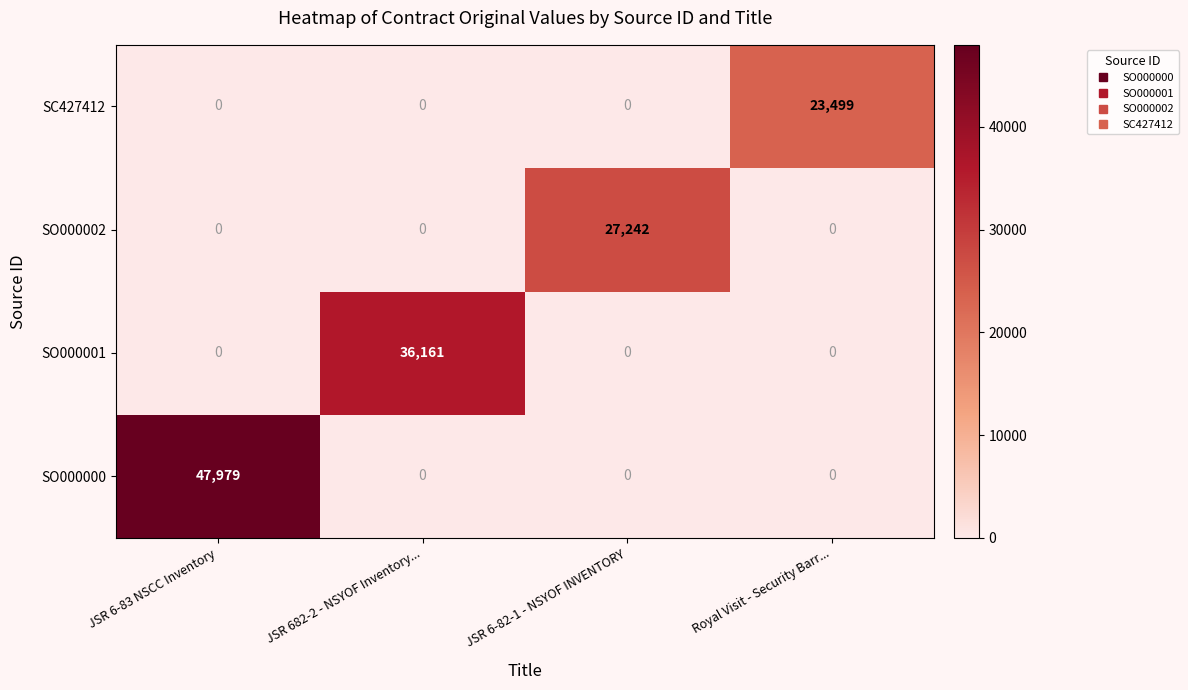

At how many categories does at least one series exceed 27528?

2